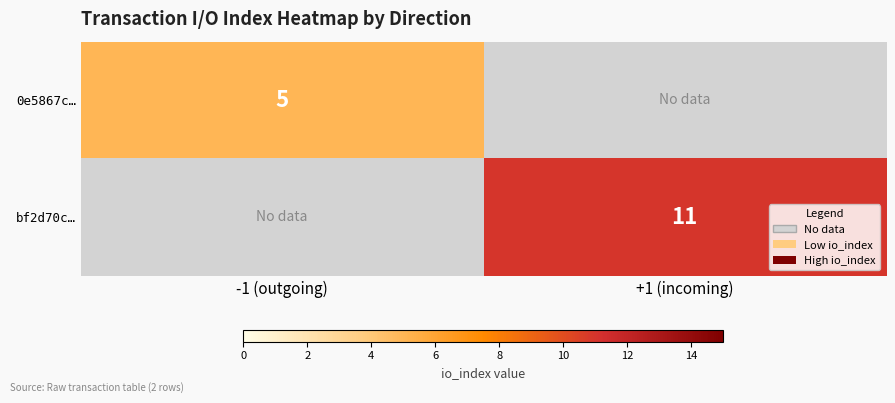

List the series in order of their peak value, lowest first.

0e5867c…, bf2d70c…